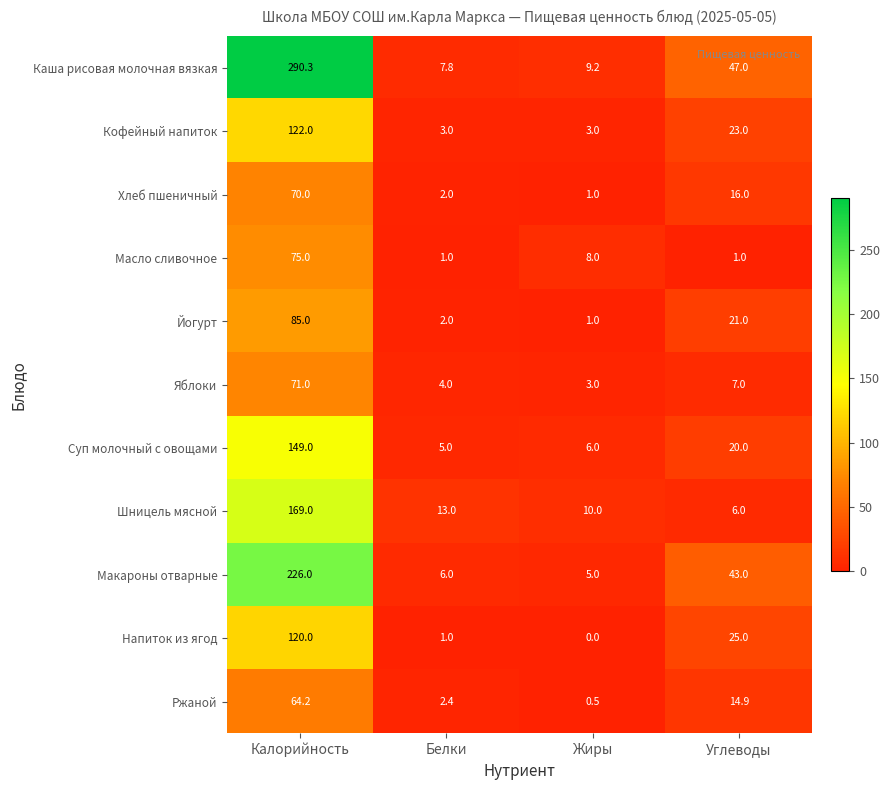

At which category is the sum across all series the highest?

Калорийность